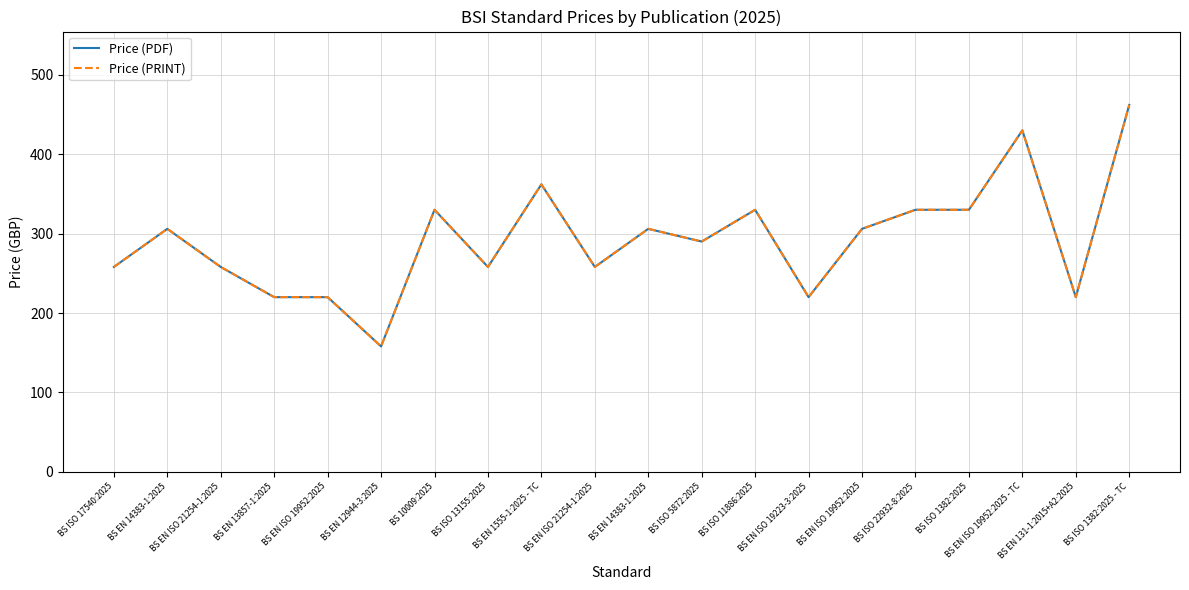

Is it true that Price (PRINT) equals 81 at BS EN 131-1:2015+A2:2025?

False